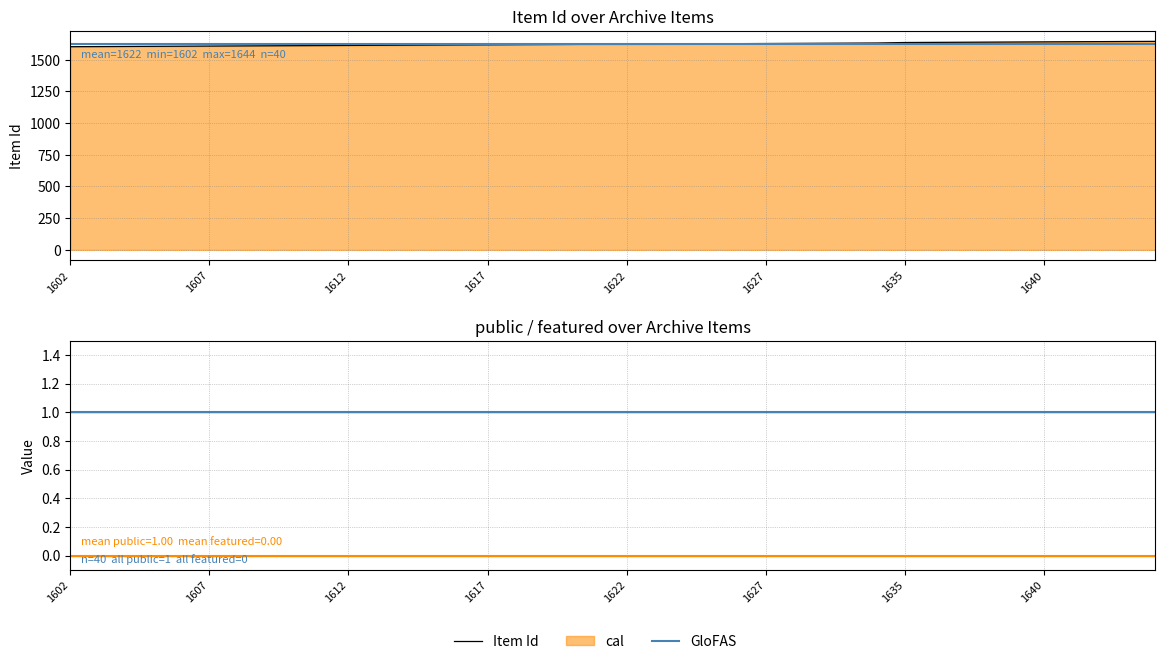

Is the value of Item Id at 1643 greater than the value of public at 1618?

Yes